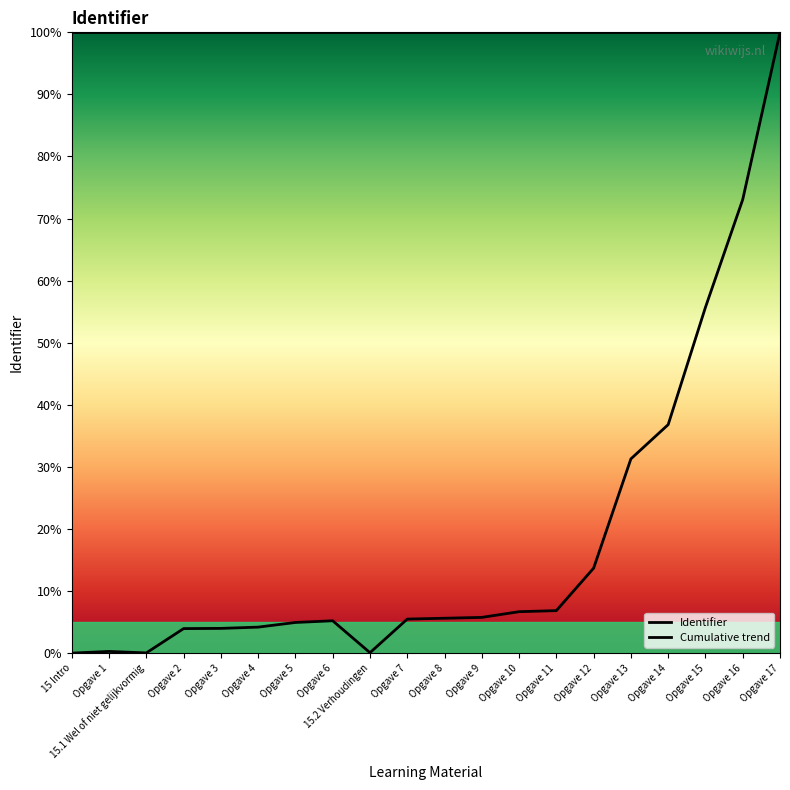

The Cumulative trend series shows 28.0 at Opgave 13. True or false?

False